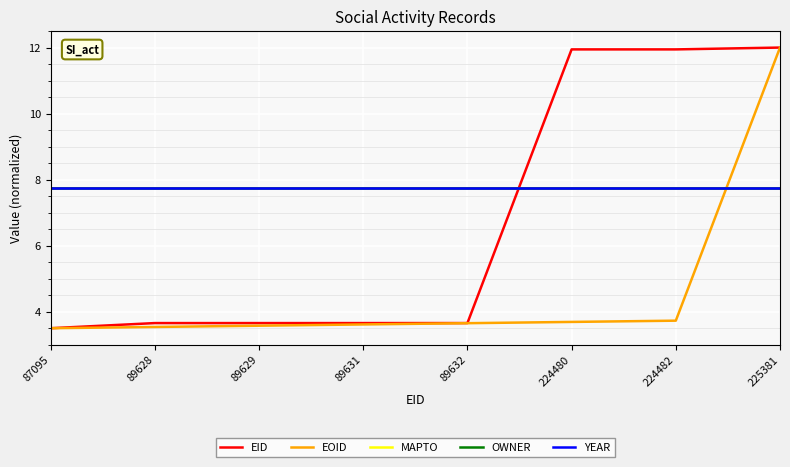

Rank the series at 89631 from highest to lowest value.

MAPTO, OWNER, YEAR, EID, EOID